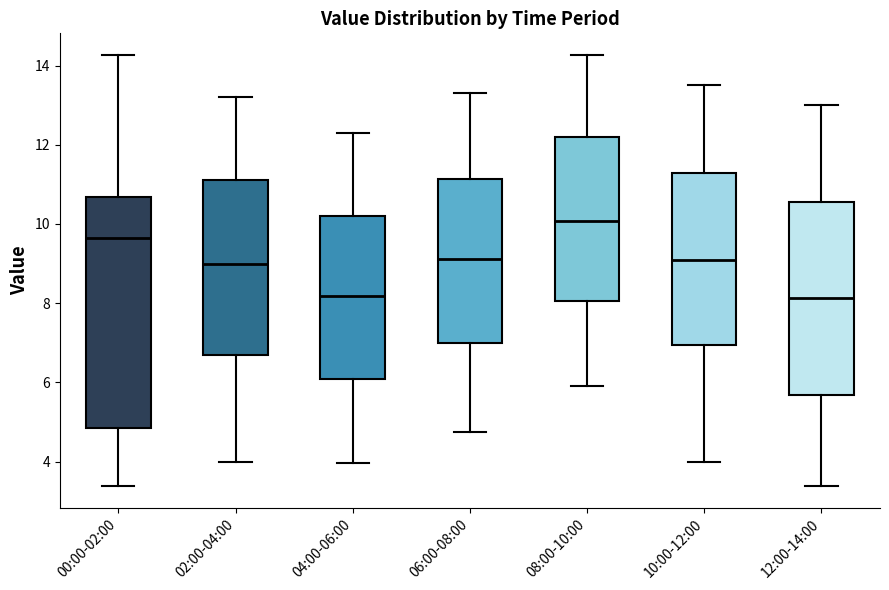

Reading left to right, transcribe this box plot: for each box, give where its median line is, the range the box spans, and where its two whiskers end, as read against the y-axis. The values are not printed on the chart, so give them approximately, as read against the axis.

00:00-02:00: median 9.6, box 4.8 to 10.6, whiskers 3.4 to 14.2
02:00-04:00: median 9.0, box 6.6 to 11.2, whiskers 4.0 to 13.2
04:00-06:00: median 8.2, box 6.0 to 10.2, whiskers 4.0 to 12.4
06:00-08:00: median 9.2, box 7.0 to 11.2, whiskers 4.8 to 13.4
08:00-10:00: median 10.0, box 8.0 to 12.2, whiskers 6.0 to 14.2
10:00-12:00: median 9.2, box 7.0 to 11.2, whiskers 4.0 to 13.6
12:00-14:00: median 8.2, box 5.6 to 10.6, whiskers 3.4 to 13.0